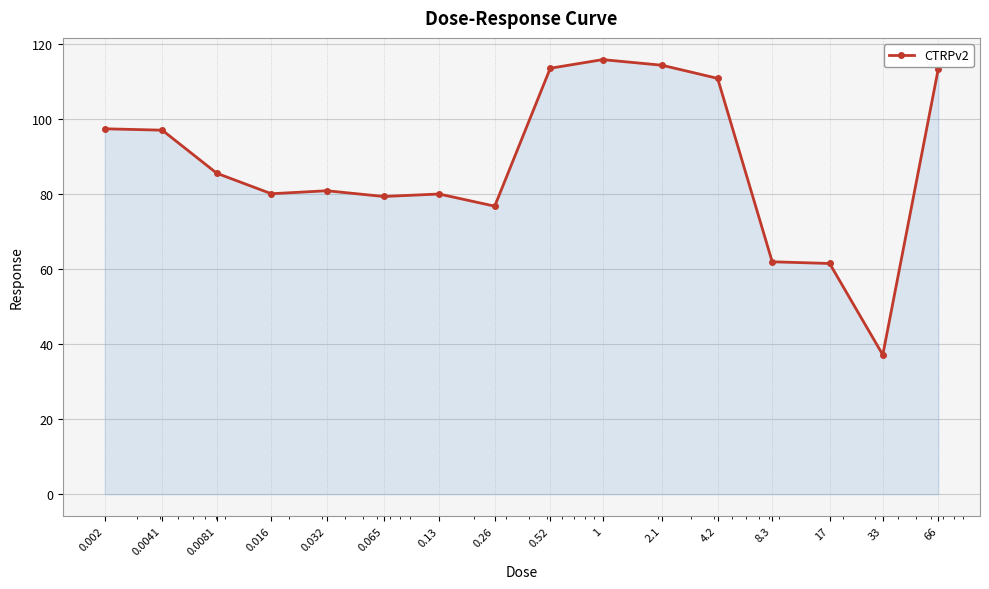

What is the smallest value displayed?

37.1